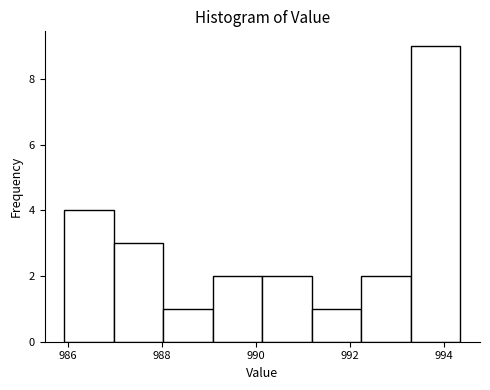

Reading left to right, transcribe this chart: for each bar, give the range it covers on the x-axis and its height. Neither the bar edges nor the heights are printed on the chart, so give them approximately, as read against the axes.

986.0 to 987.0: 4
987.0 to 988.0: 3
988.0 to 989.0: 1
989.0 to 990.2: 2
990.2 to 991.2: 2
991.2 to 992.2: 1
992.2 to 993.2: 2
993.2 to 994.4: 9